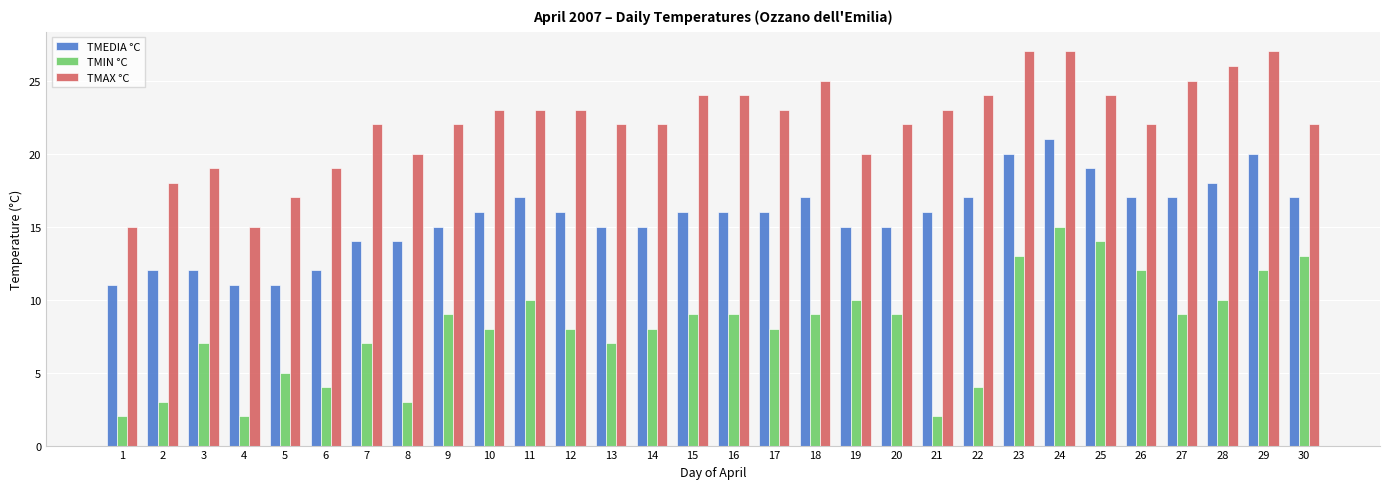

Rank the series at 6 from lowest to highest value.

TMIN °C, TMEDIA °C, TMAX °C